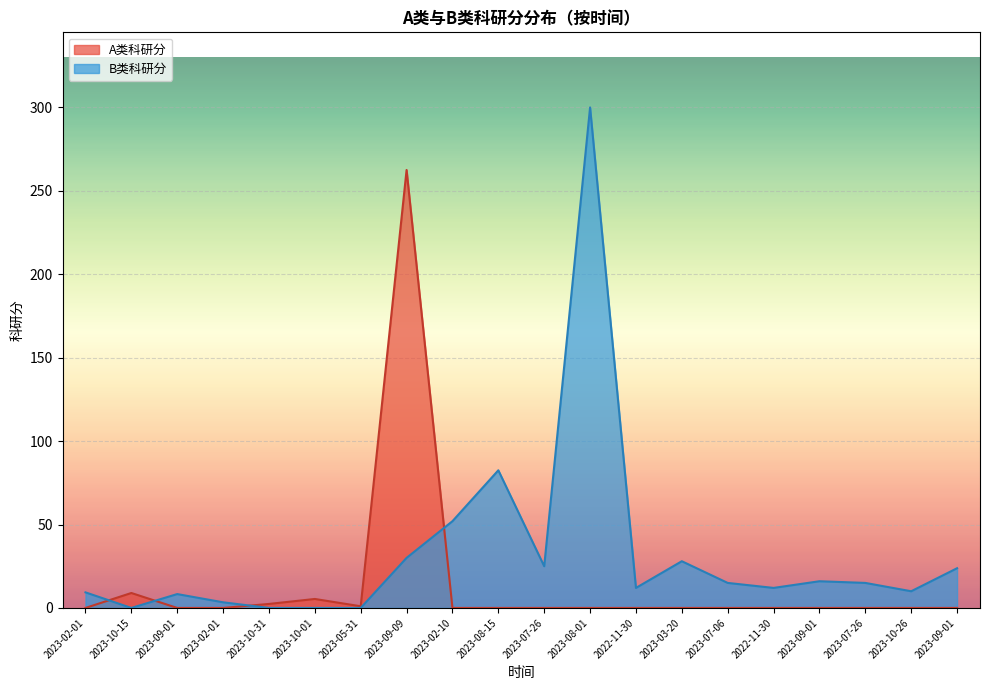

How many values in the B类科研分 series are below 15?

10